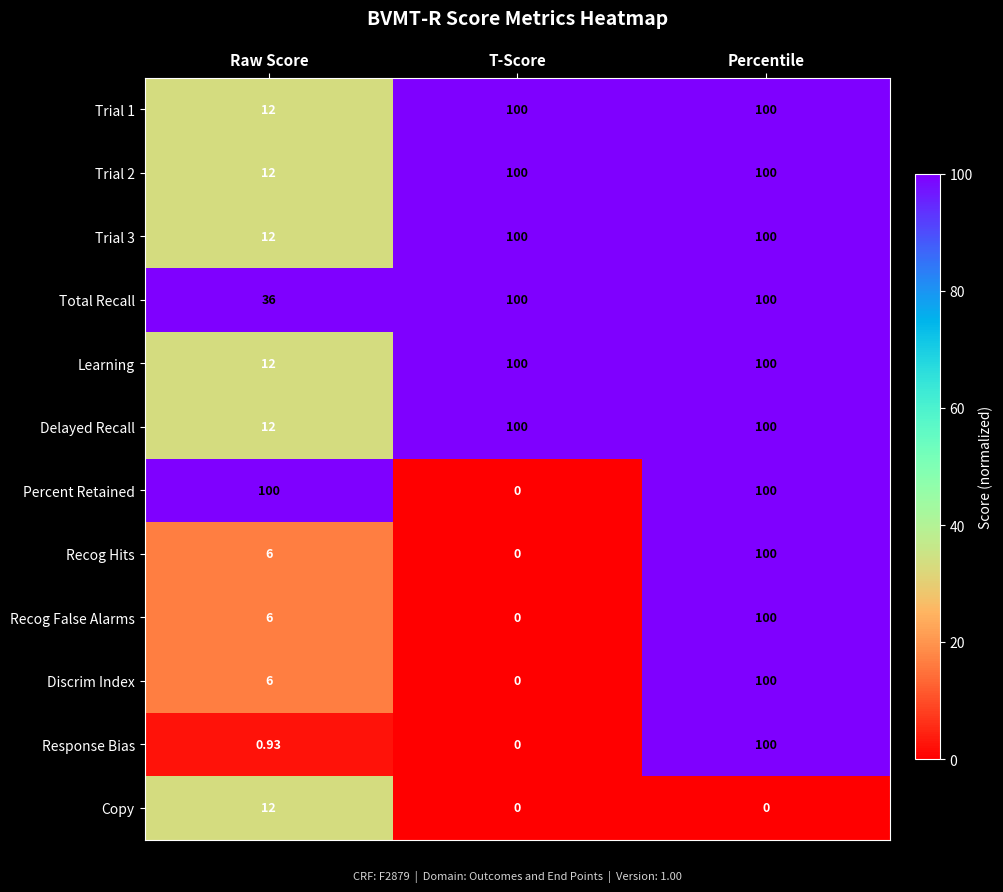

Where is Trial 2 nearest to the value 56?

Raw Score